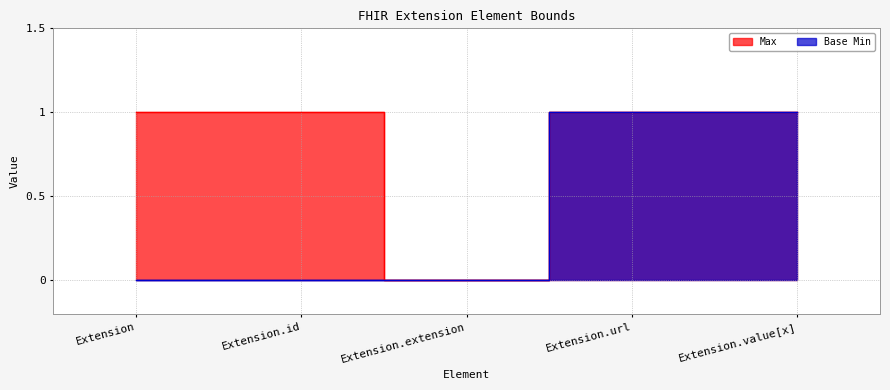

The value of Max at Extension.id is 1. True or false?

True